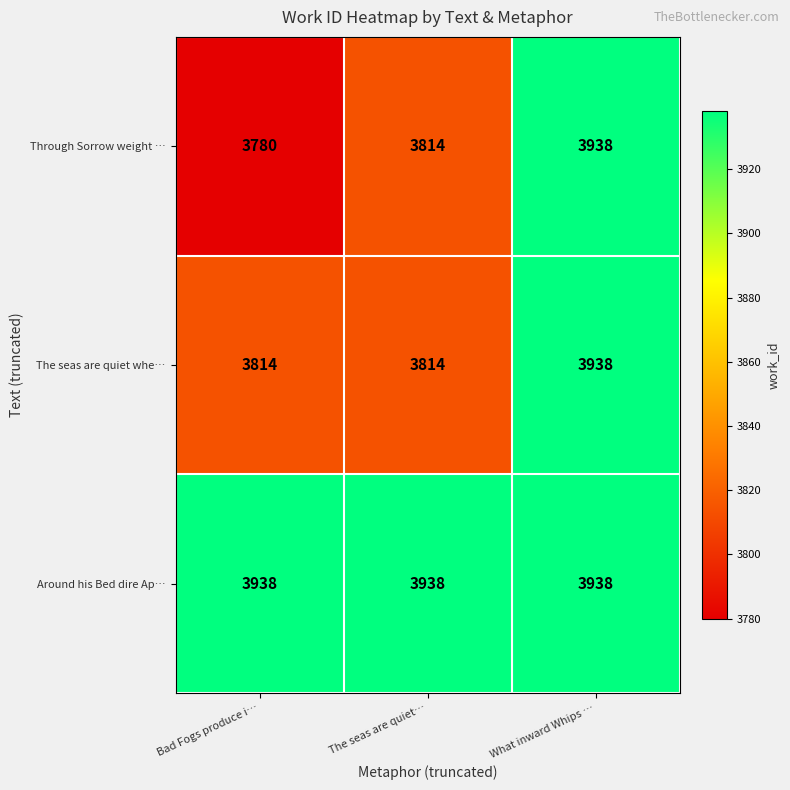

Reading left to right, transcribe all the data shown in this chart.

Through Sorrow weight …: 3780	3814	3938
The seas are quiet whe…: 3814	3814	3938
Around his Bed dire Ap…: 3938	3938	3938